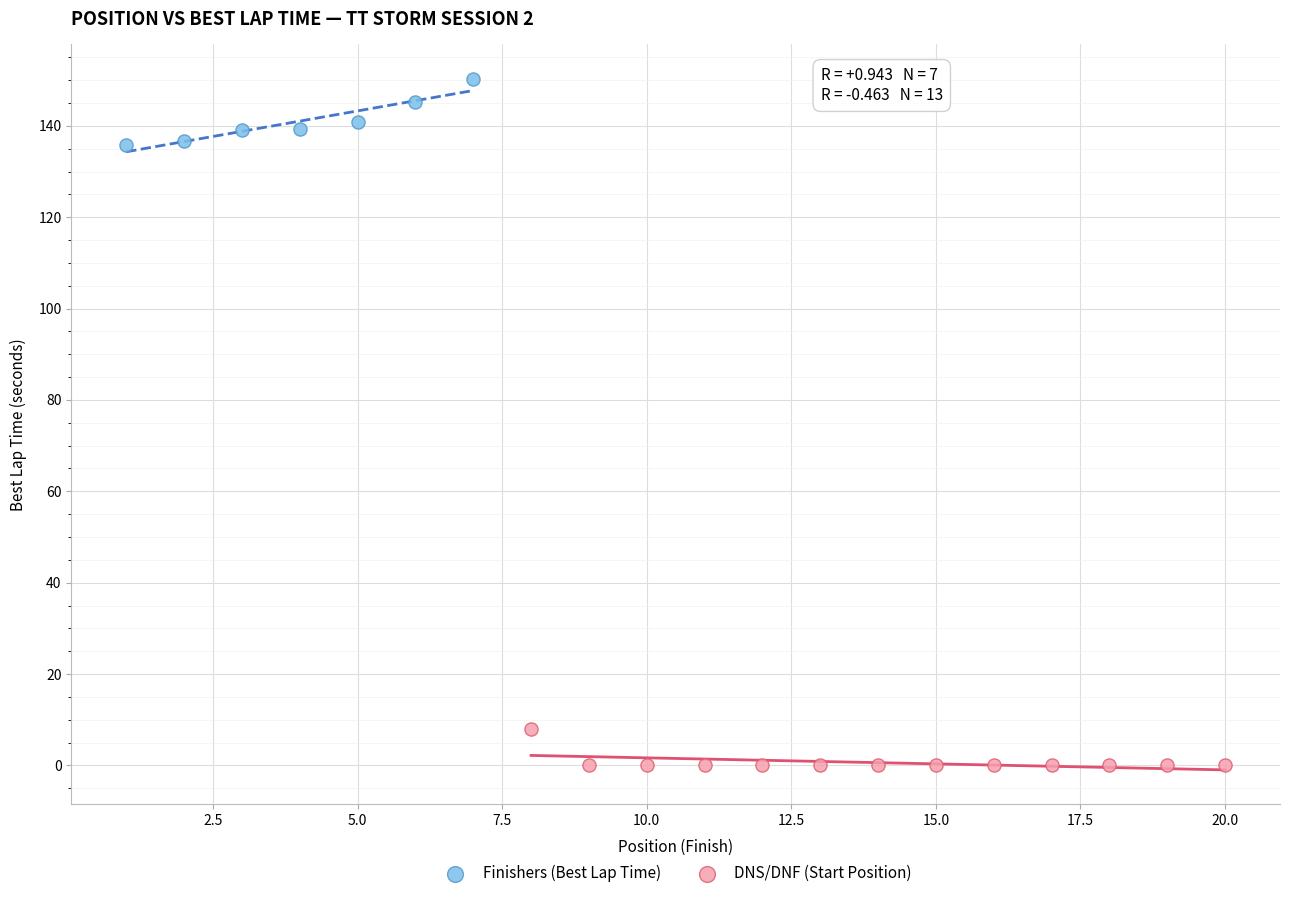

Which series has the widest spread of Y values?

Finishers (Best Lap Time)